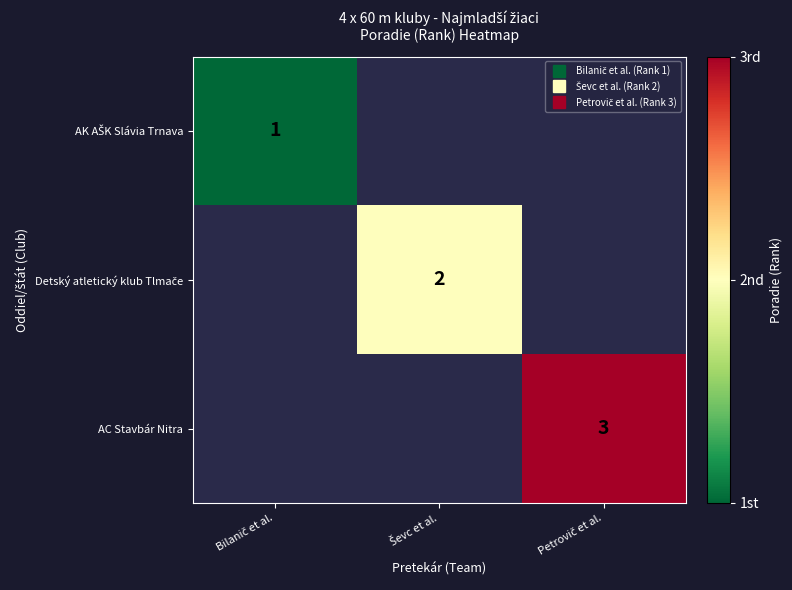

Rank the series by their average value, from lowest to highest.

AK AŠK Slávia Trnava, Detský atletický klub Tlmače, AC Stavbár Nitra